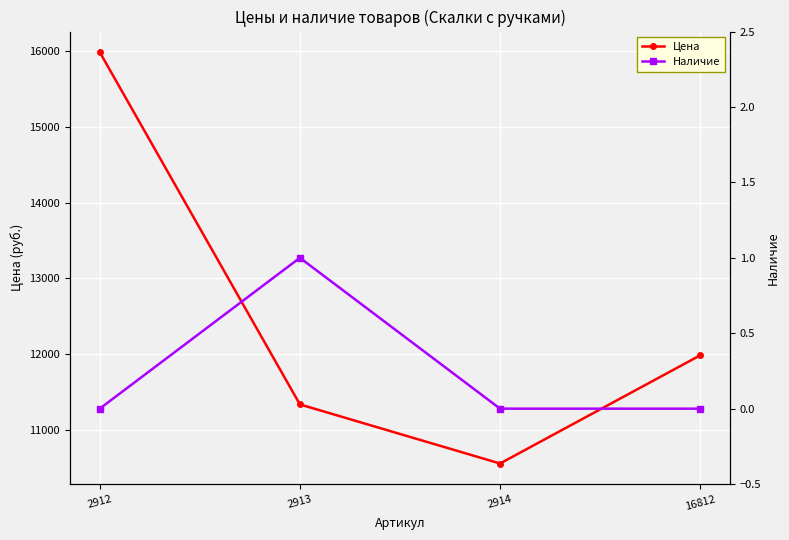

True or false: Наличие and Цена cross at least once.

False